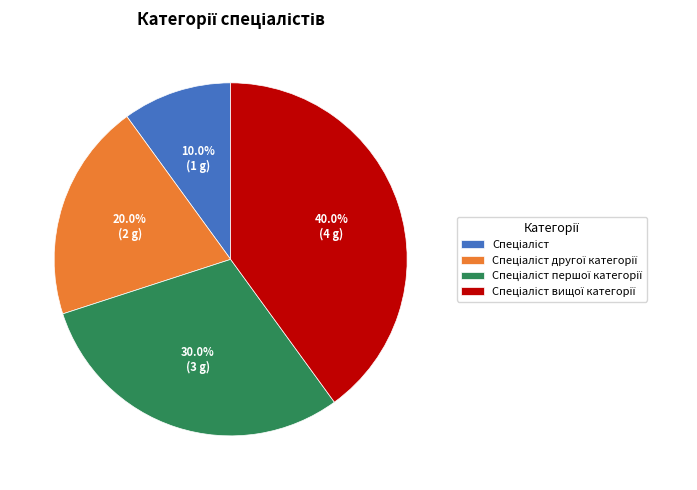

Does any single category account for the majority?

No